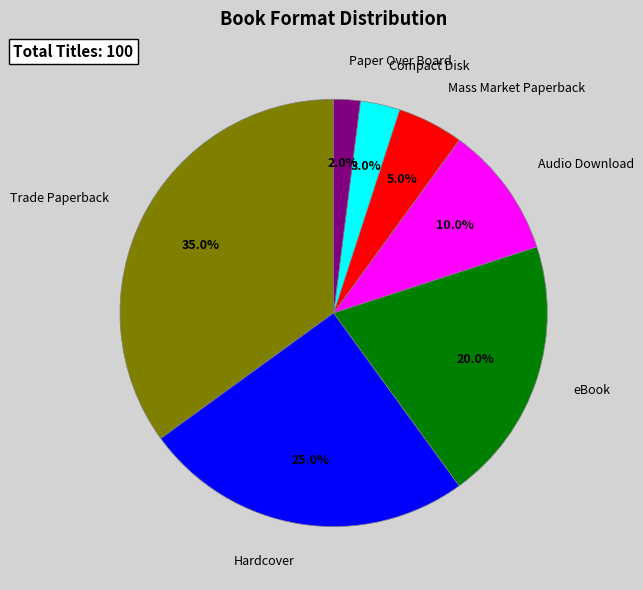

Which category has the biggest portion of the pie?

Trade Paperback